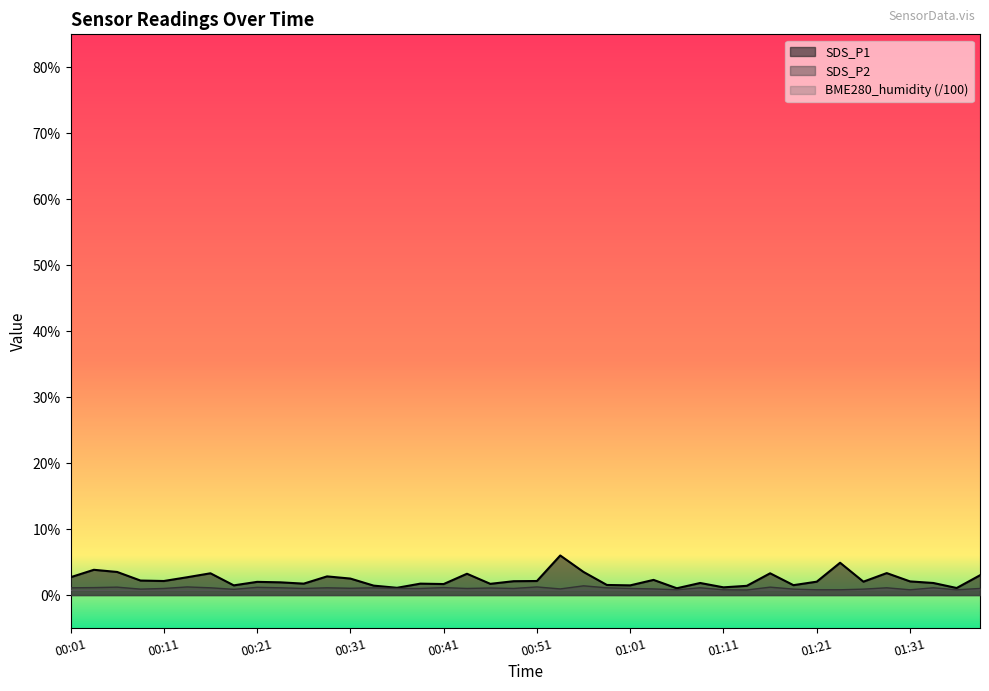

What is the value of the SDS_P2 point at the 14th from the left?

1.1